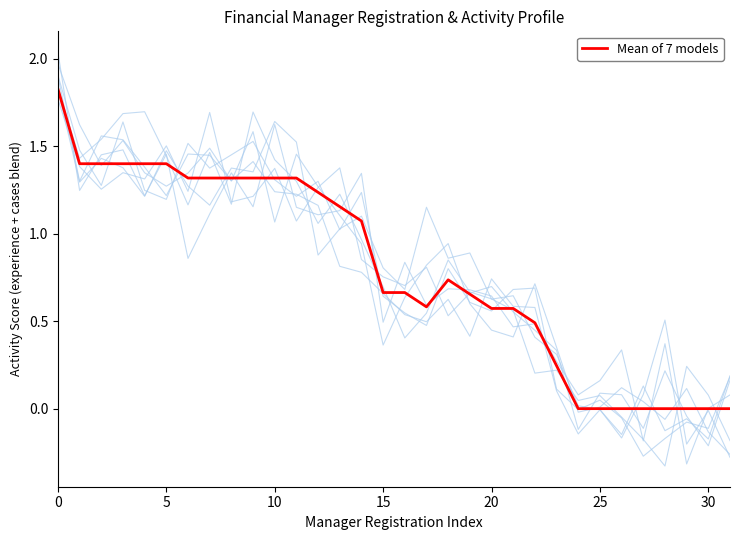

The Mean of 7 models series shows 0.8 at 20. True or false?

False